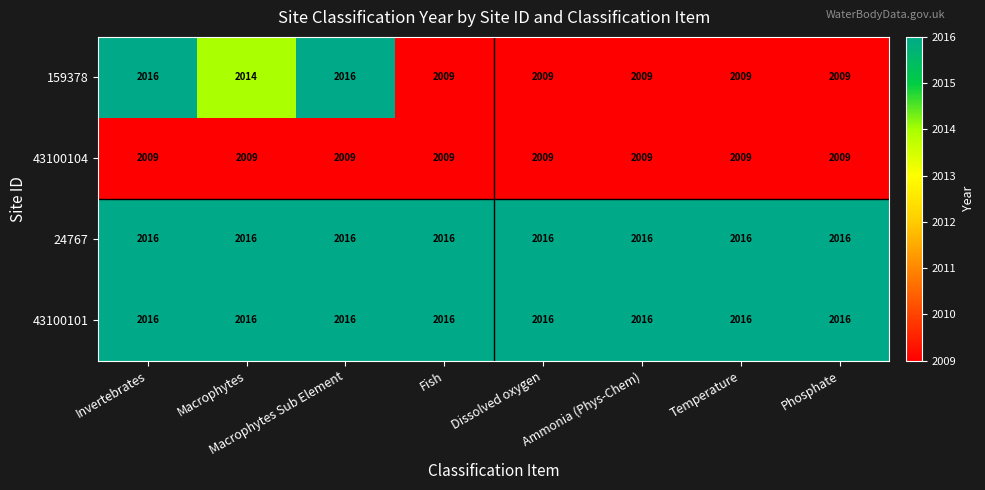

At how many categories does at least one series exceed 2010?

8